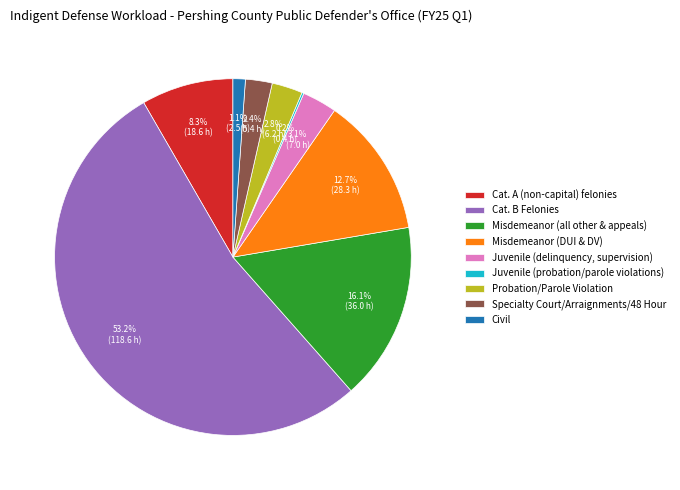

Is there any slice that represents more than half of the pie?

Yes